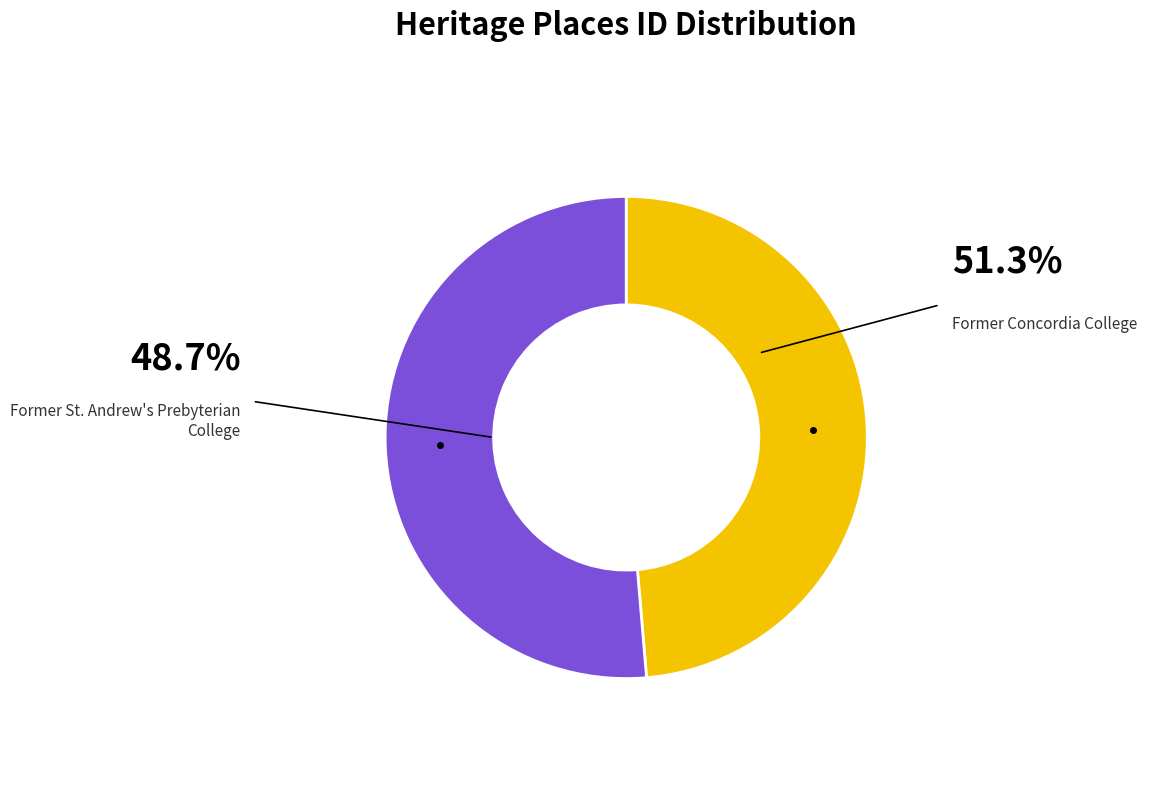

Does any single category account for the majority?

Yes